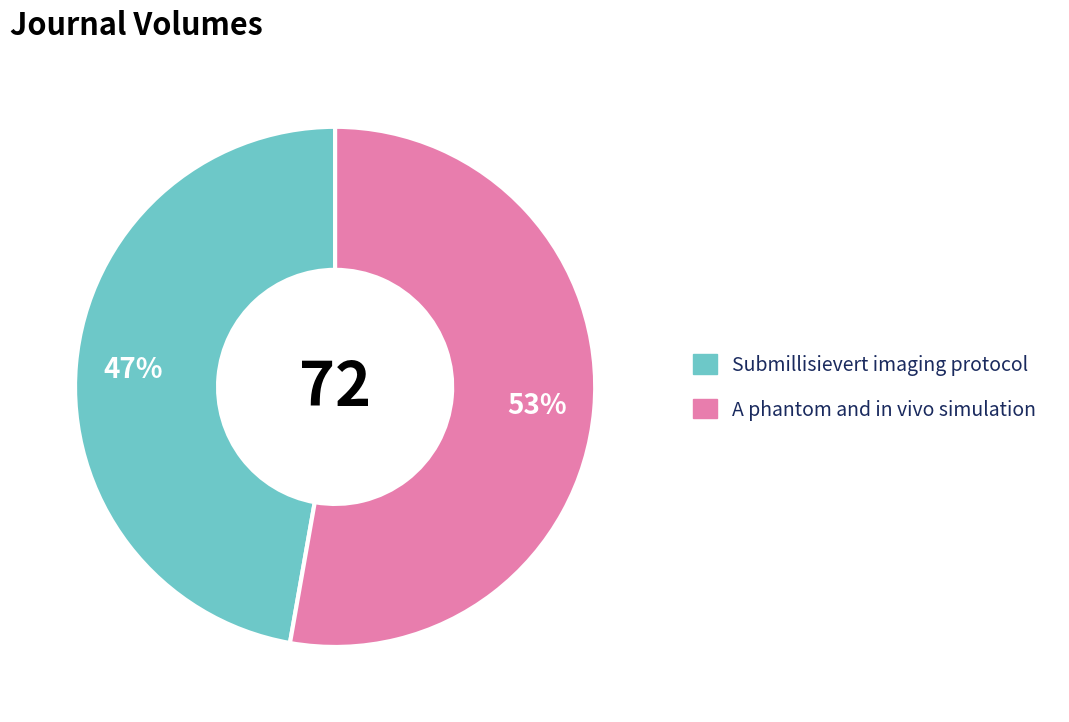

Is it true that Submillisievert imaging protocol is 47% of the pie?

True